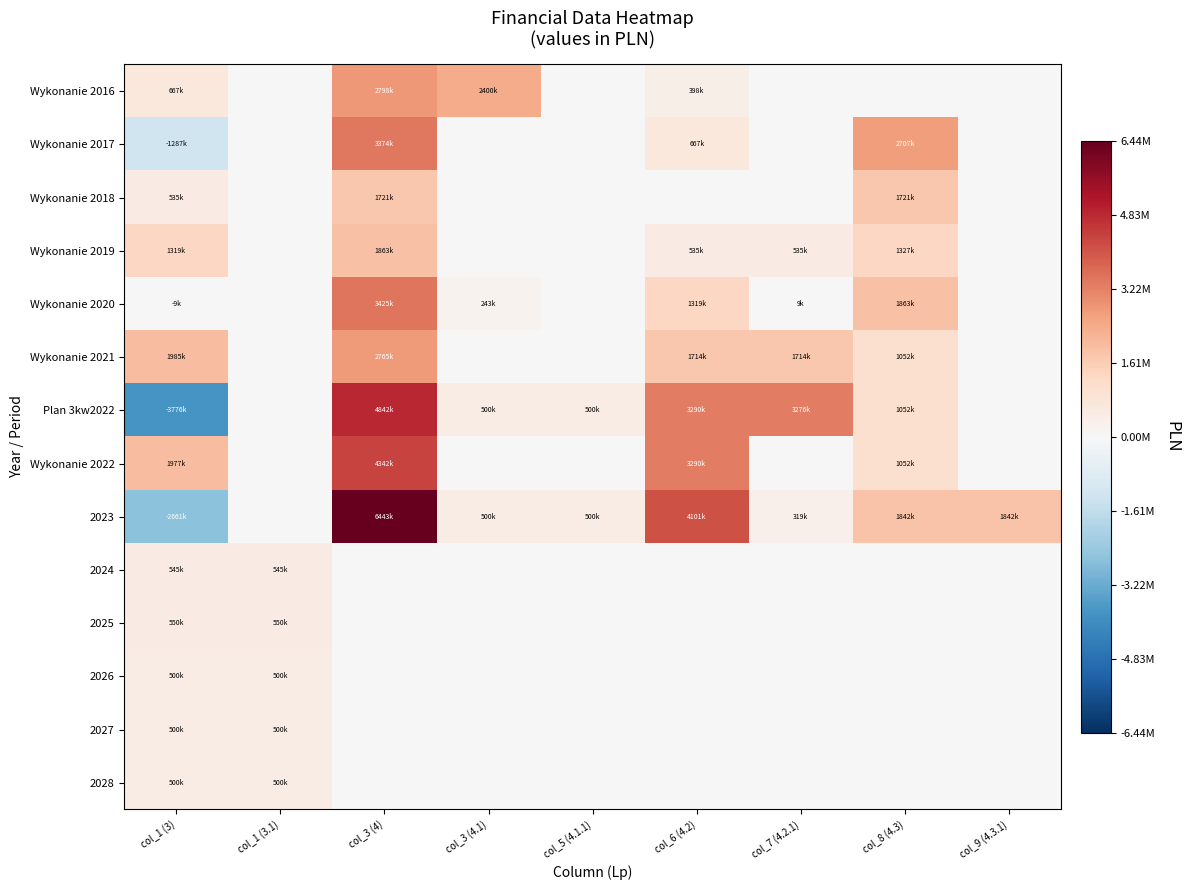

At how many categories does at least one series exceed 1207190?

7